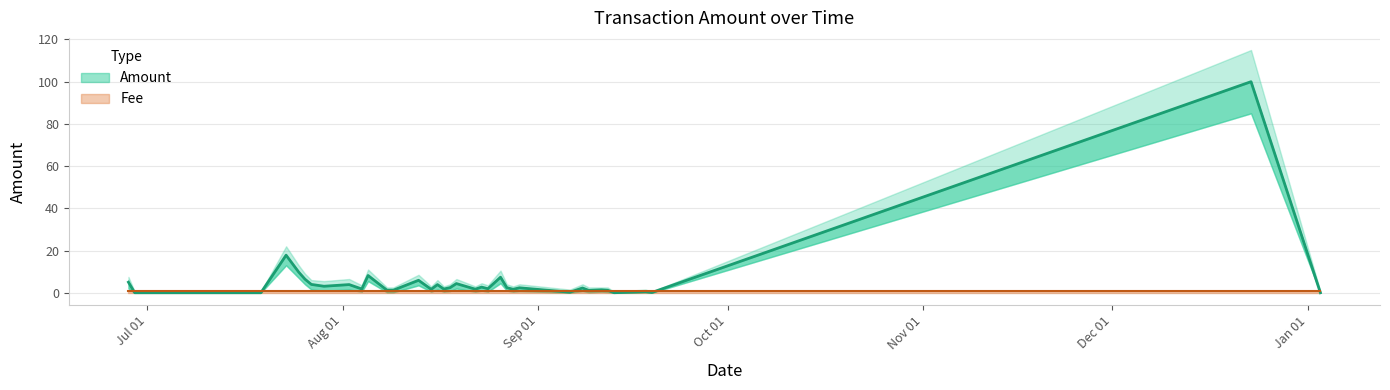

Which category has the lowest value in the Amount series?

2017-06-29